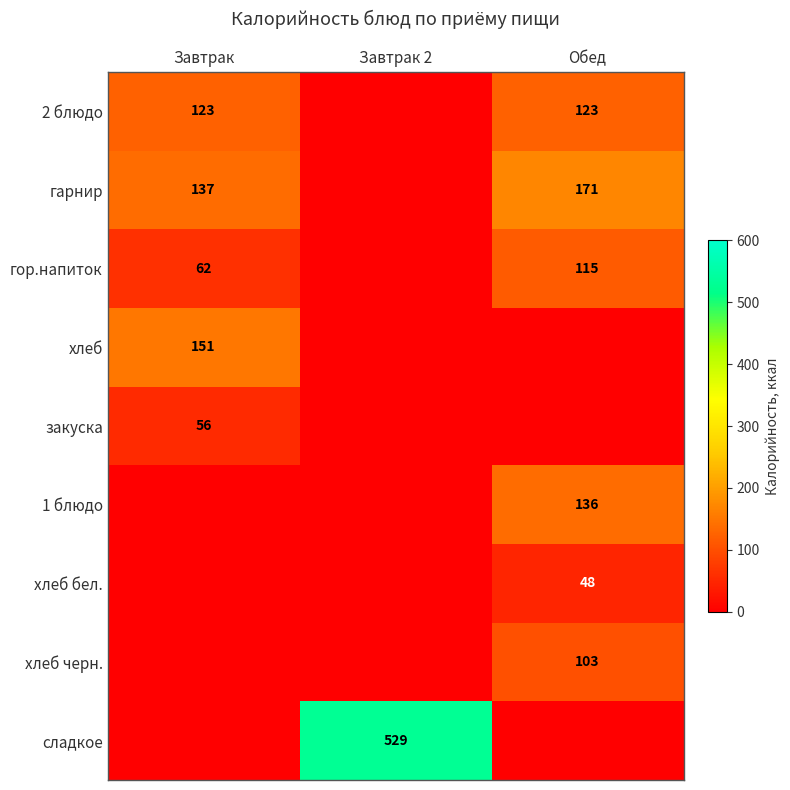

Between Завтрак 2 and Обед, which is larger?

Обед